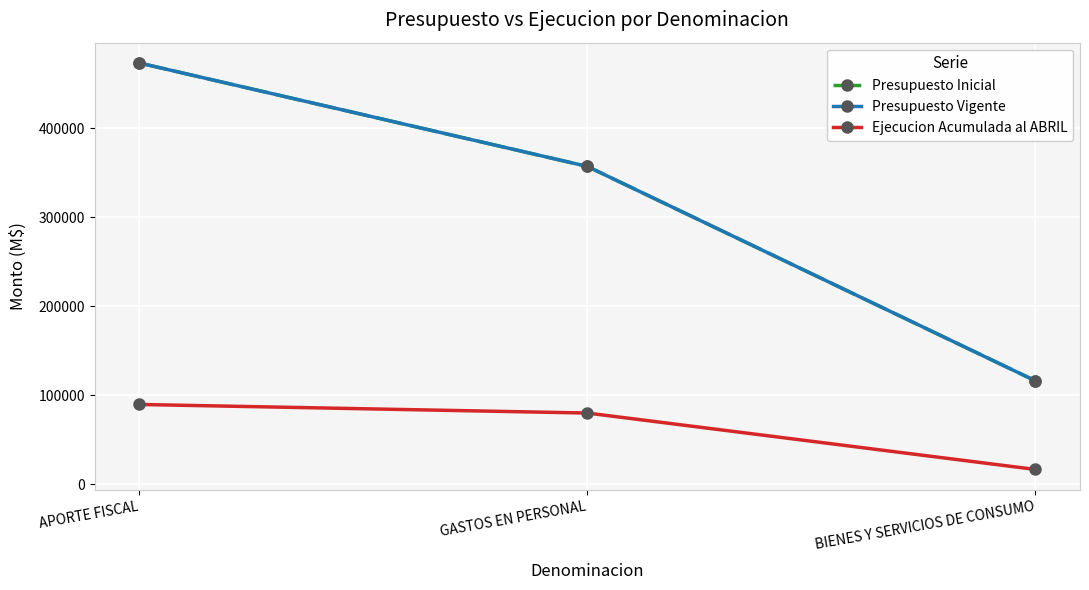

Does the chart have visible grid lines?

Yes